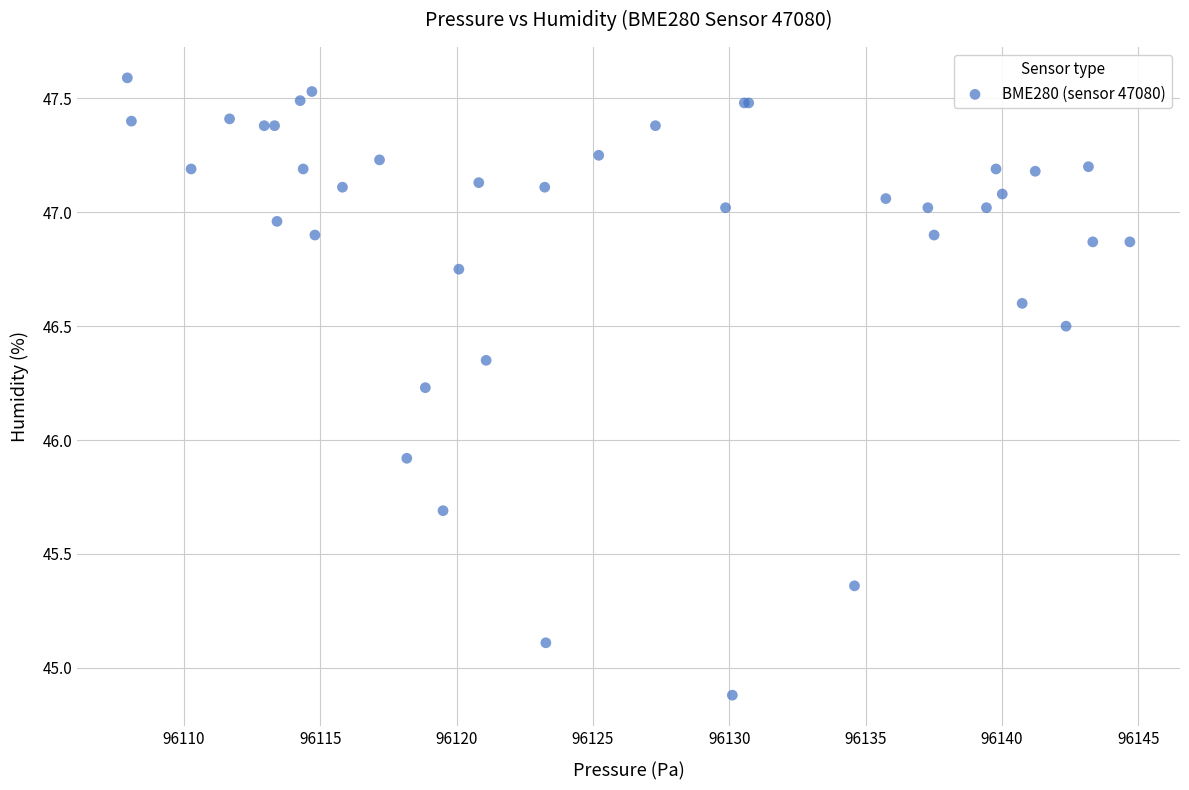

What Y value in the scatter plot is closest to 46?

45.9